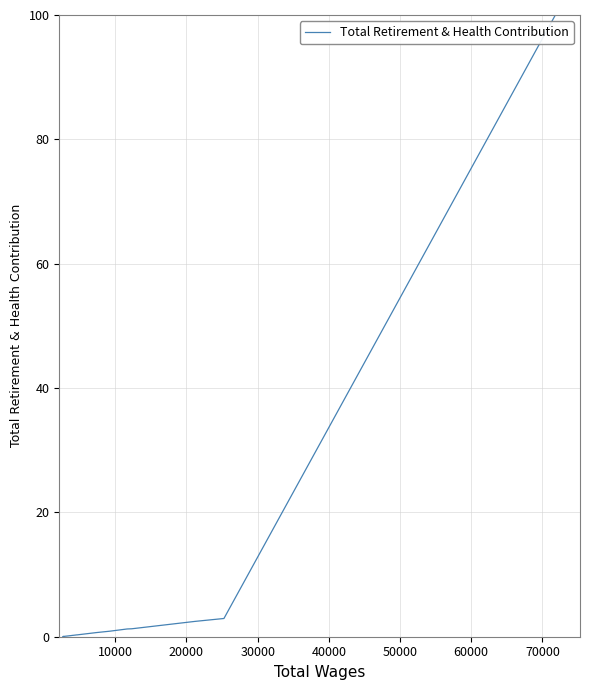

How many categories are shown in the chart?

40